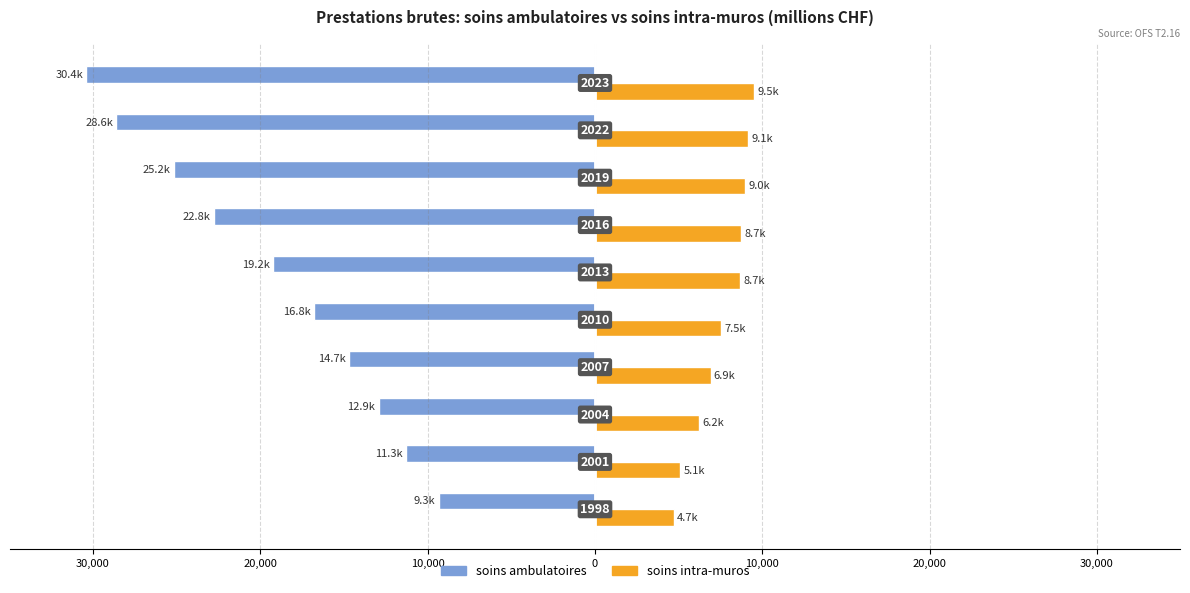

What are all the series names shown in the legend?

soins ambulatoires, soins intra-muros